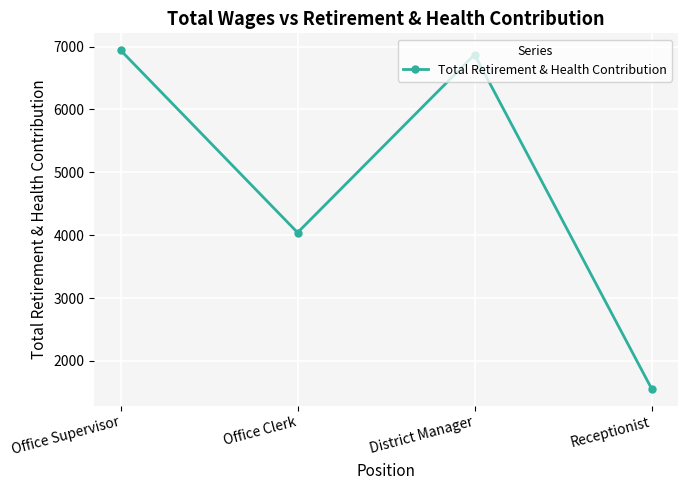

The chart shows a value of 2681 at Receptionist. True or false?

False